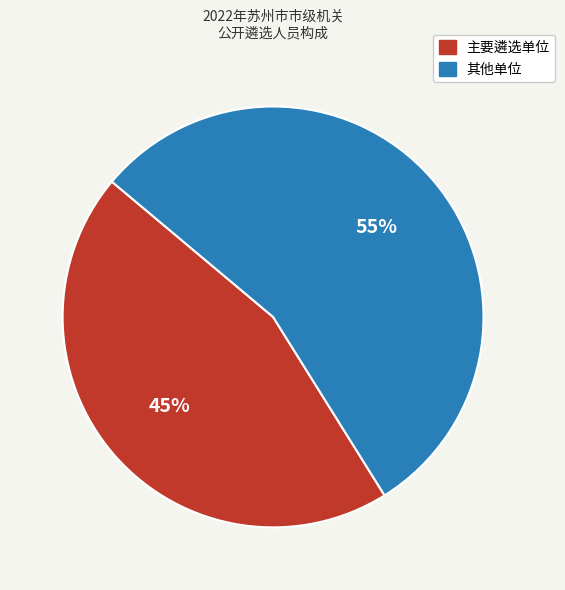

To the nearest percent, what is the average slice percentage?

50%